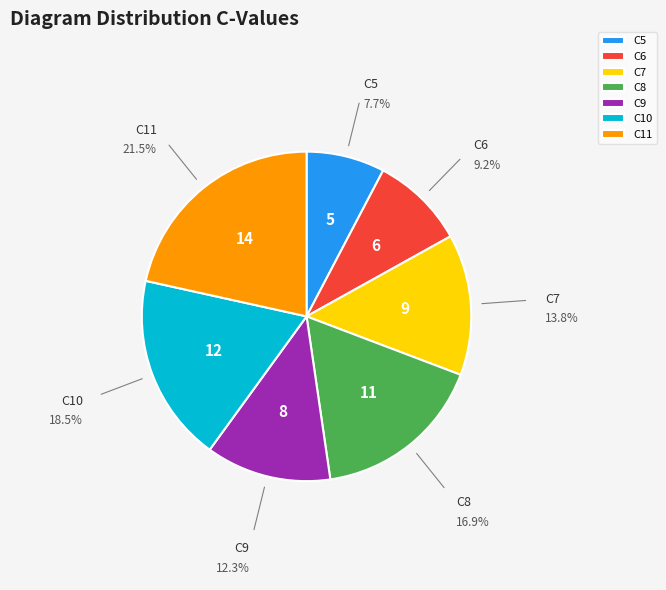

Is it true that C7 is 14% of the pie?

True